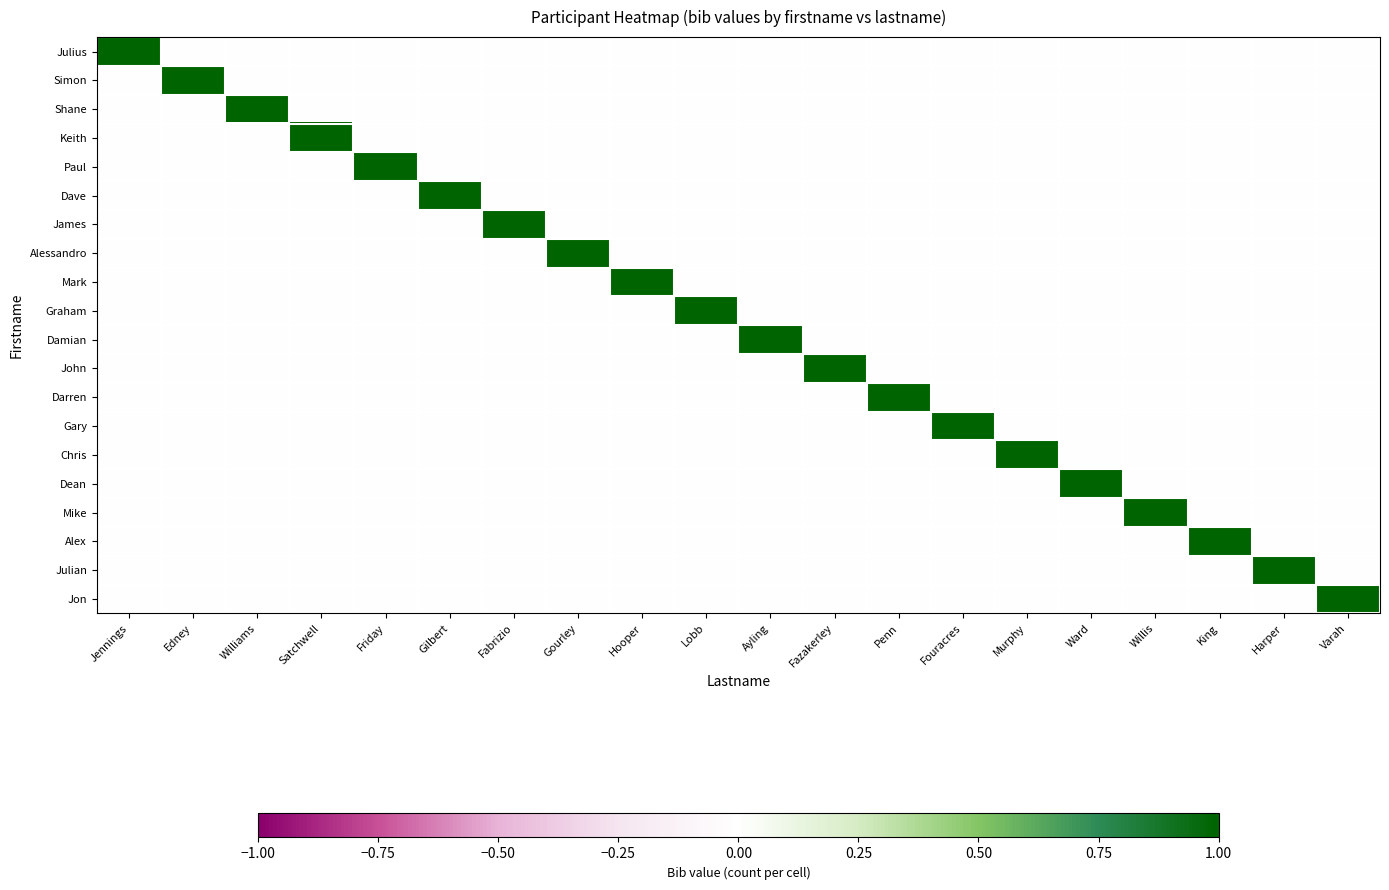

Rank the series by their maximum value, from highest to lowest.

Julius, Simon, Shane, Keith, Paul, Dave, James, Alessandro, Mark, Graham, Damian, John, Darren, Gary, Chris, Dean, Mike, Alex, Julian, Jon